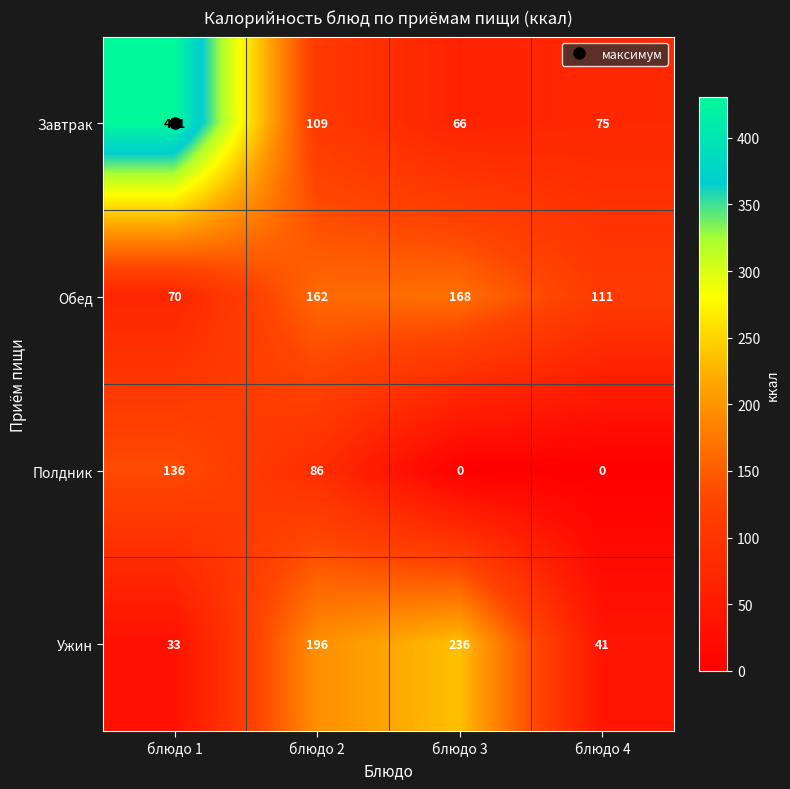

How many values in the Ужин series are below 196?

2